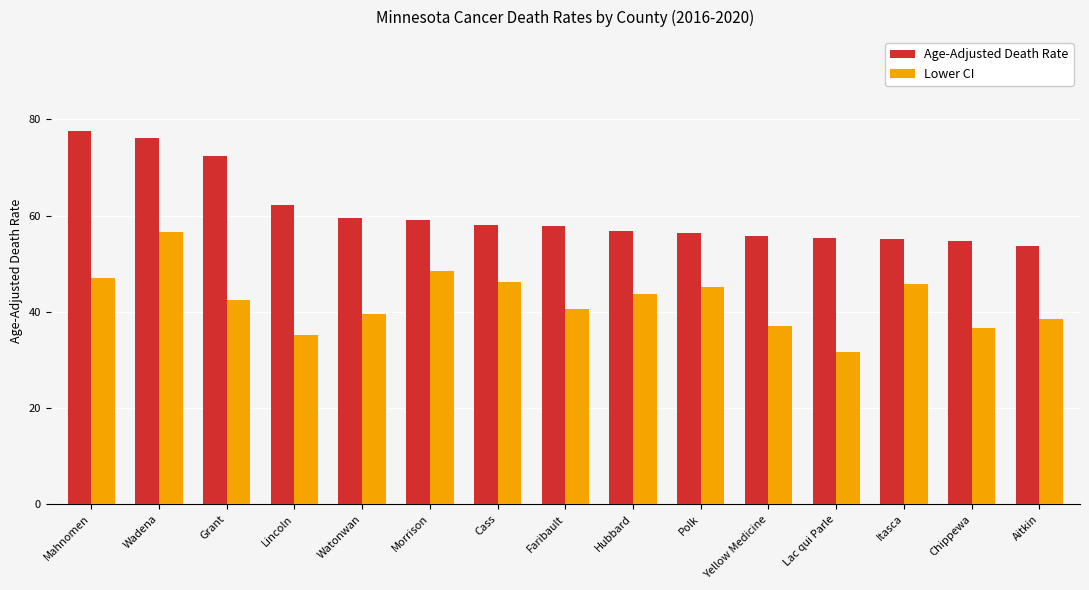

How many bars are there in each group?

2